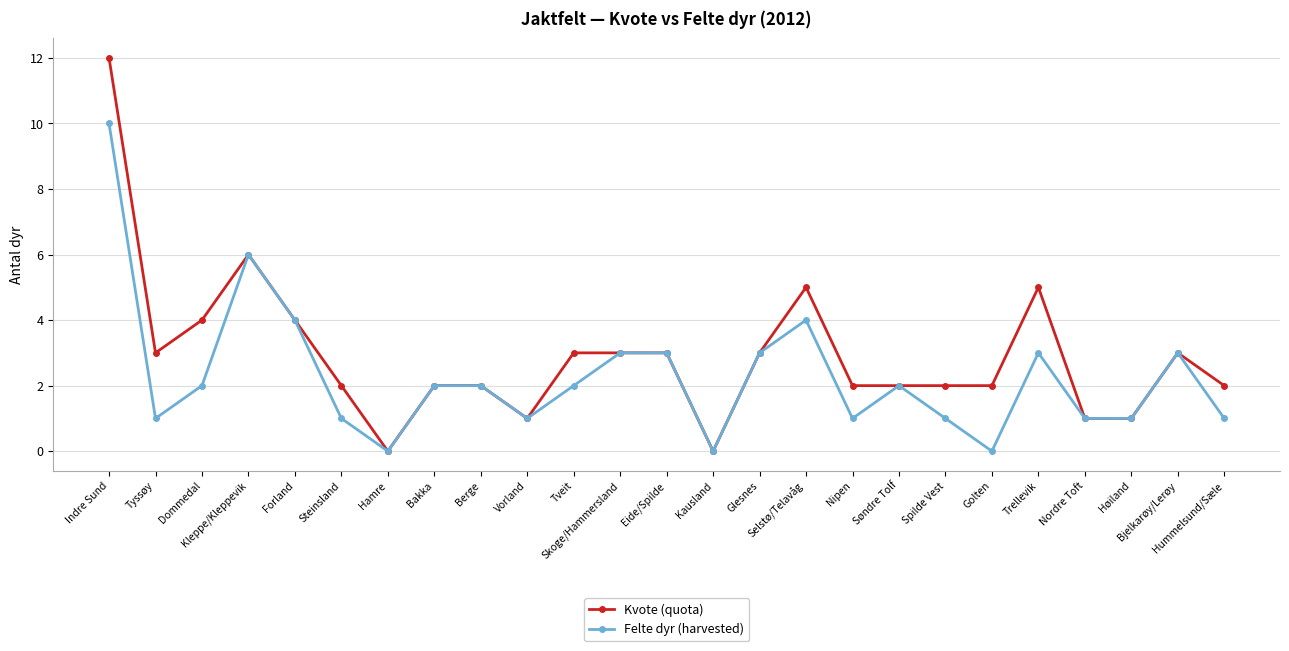

Which series has the largest range (max minus min)?

Kvote (quota)